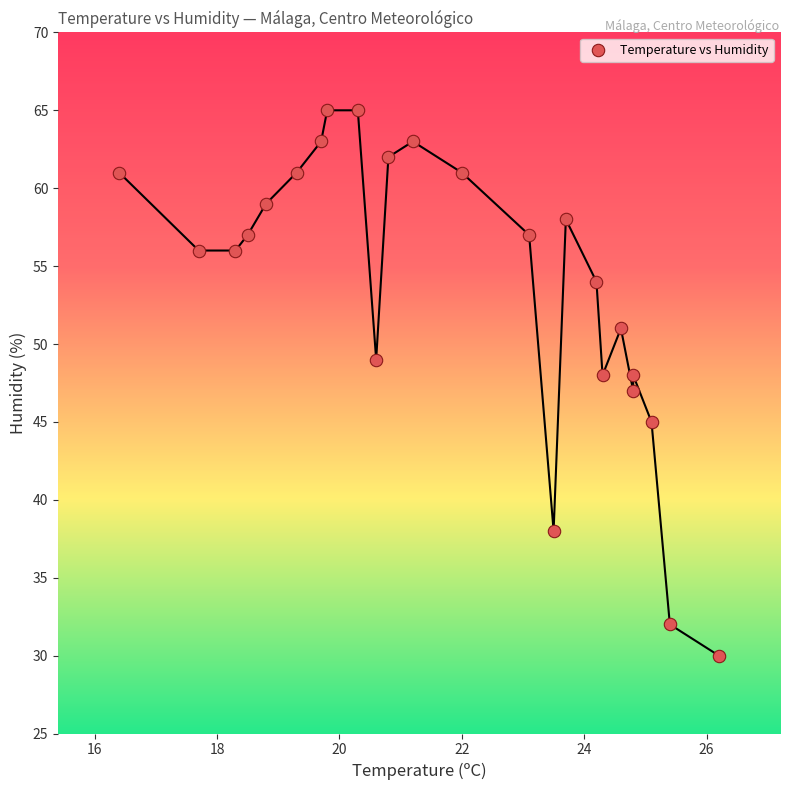

What is the range of Y values (max minus min)?

35